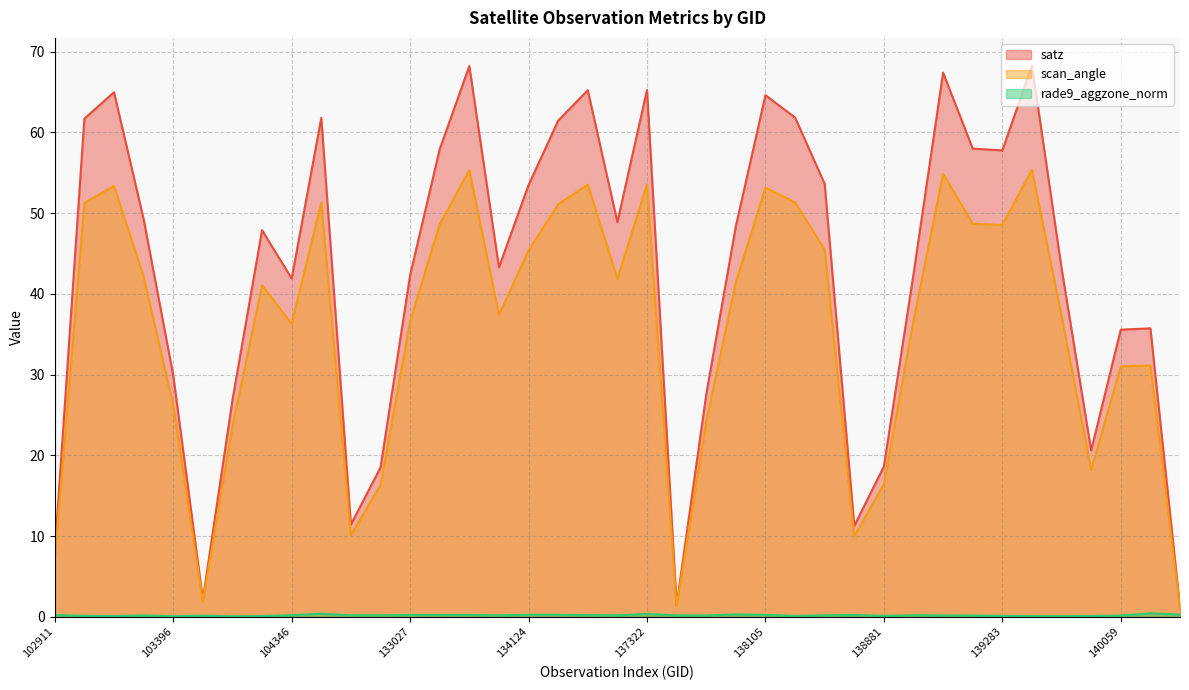

Where is satz nearest to the value 34?

140059